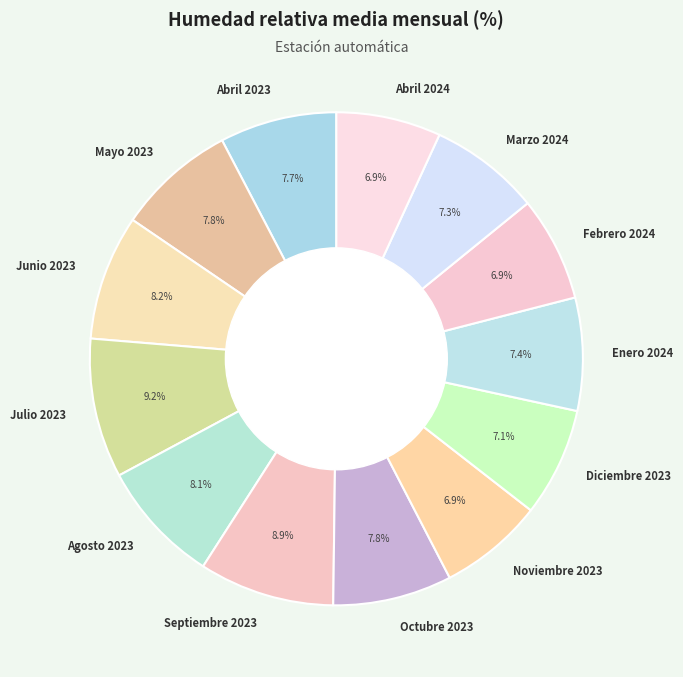

True or false: Agosto 2023 accounts for 8% of the total.

True